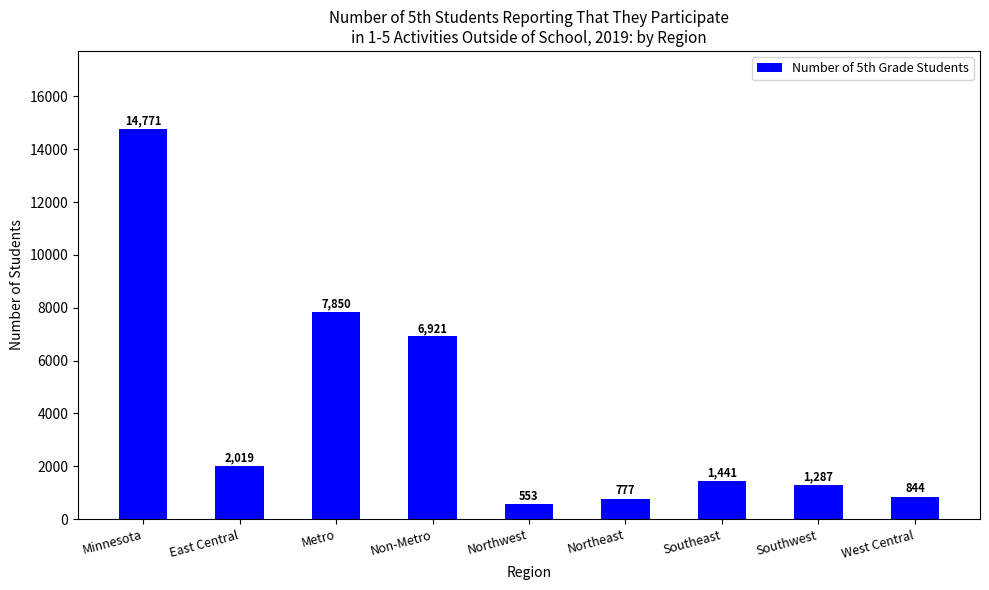

Between Northwest and Northeast, which is larger?

Northeast